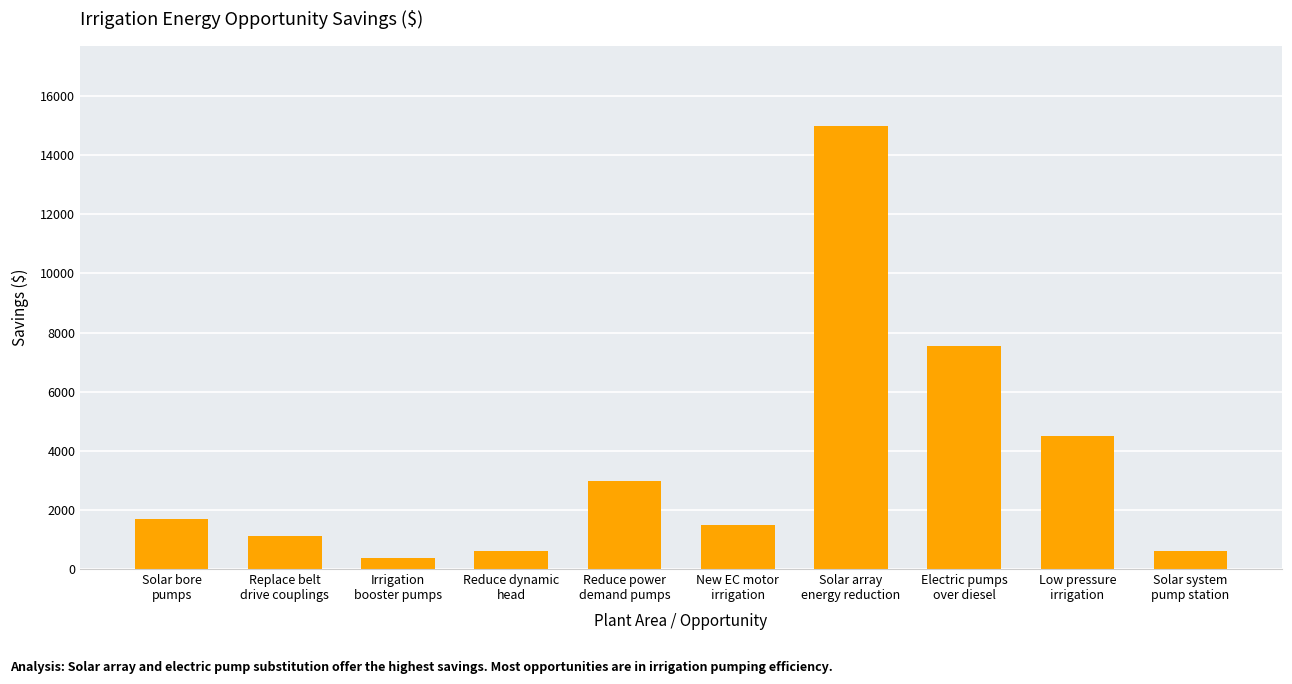

What is the maximum value shown in the chart?

15001.2